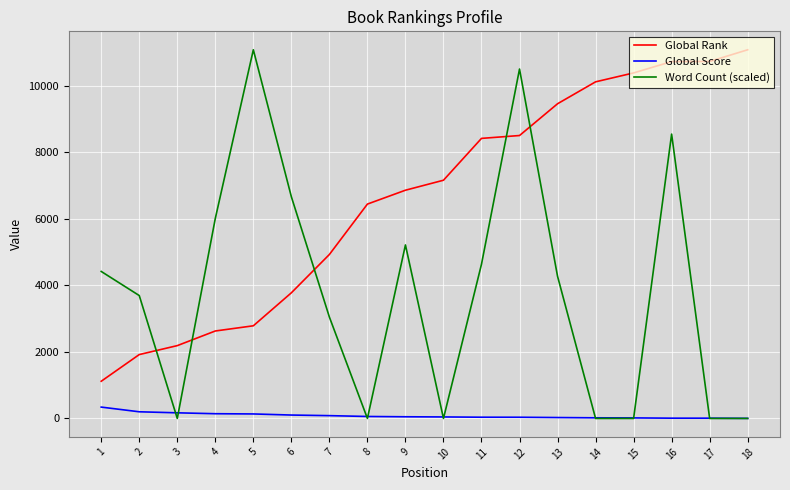

Which series has the widest spread of values?

Word Count (scaled)